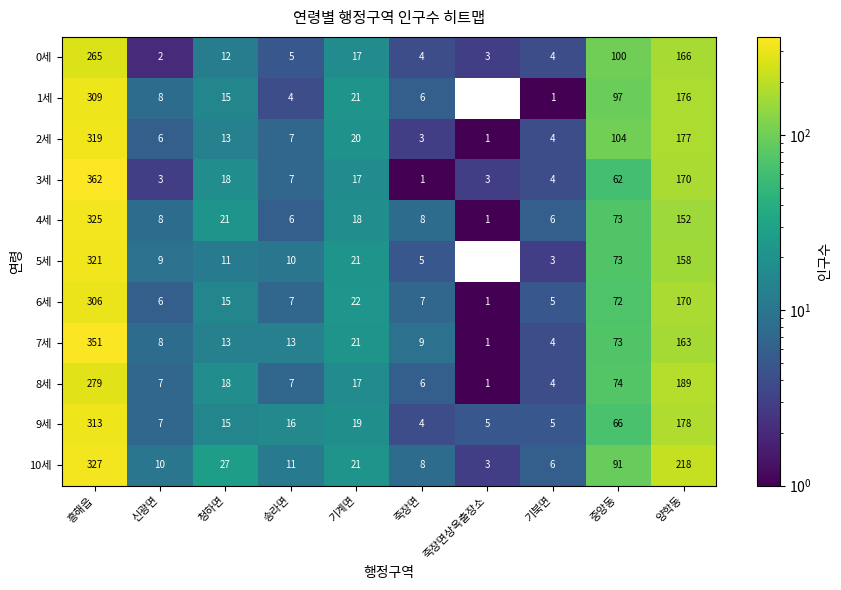

How many categories are shown in the chart?

10